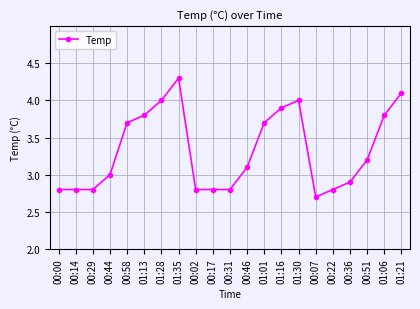

What is the difference between the maximum and minimum values?

1.6